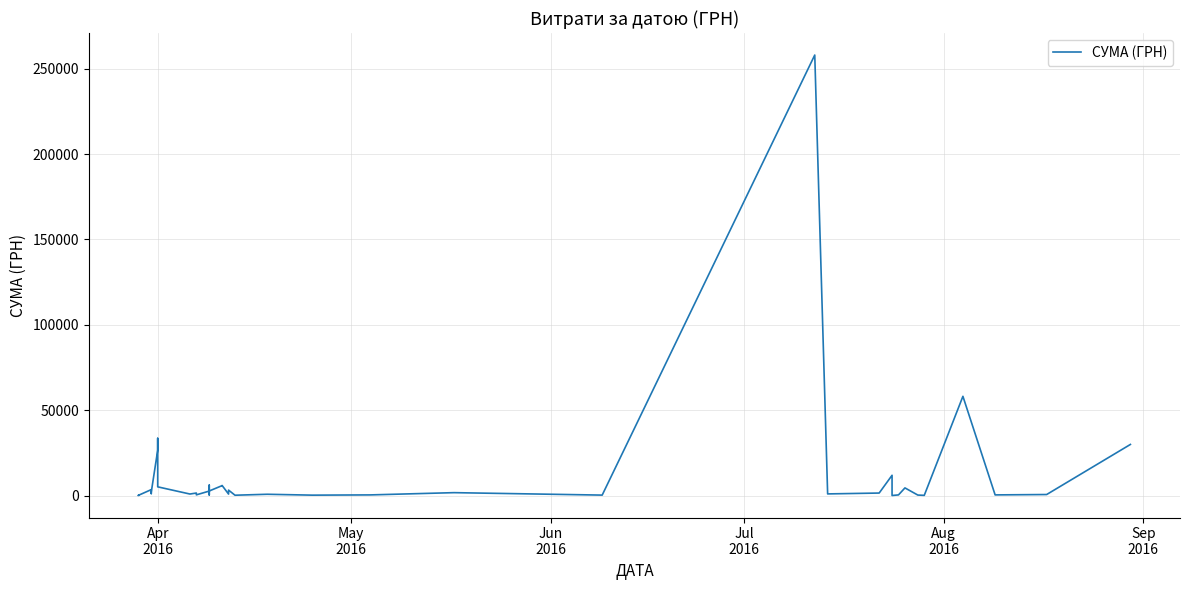

The chart shows a value of 1901.8 at 29. True or false?

False